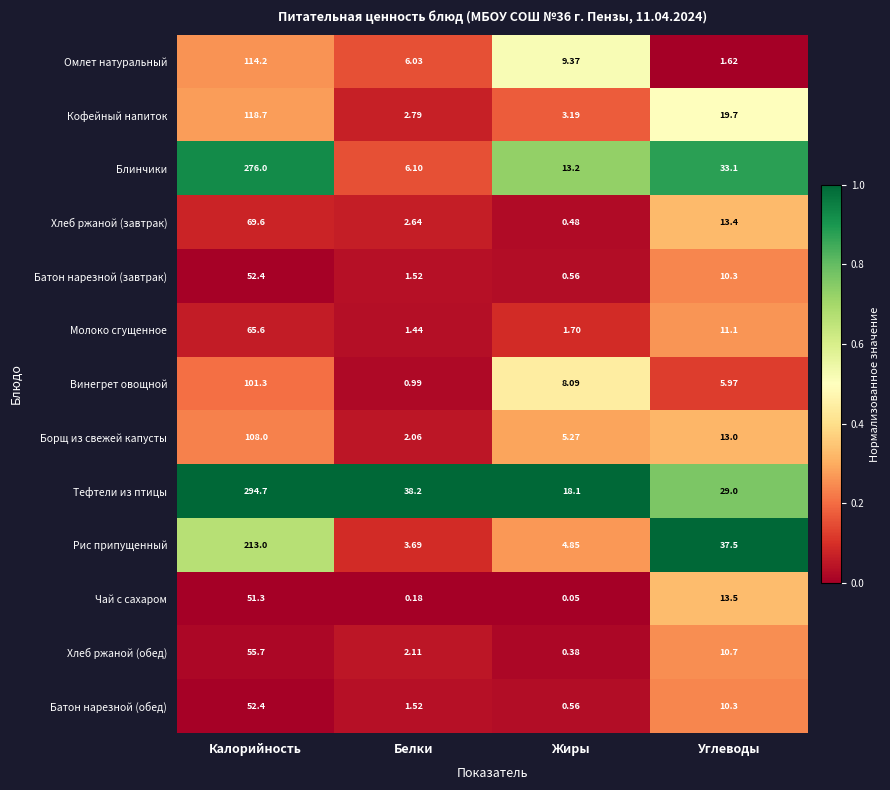

At which label does Батон нарезной (обед) first exceed 10?

Калорийность